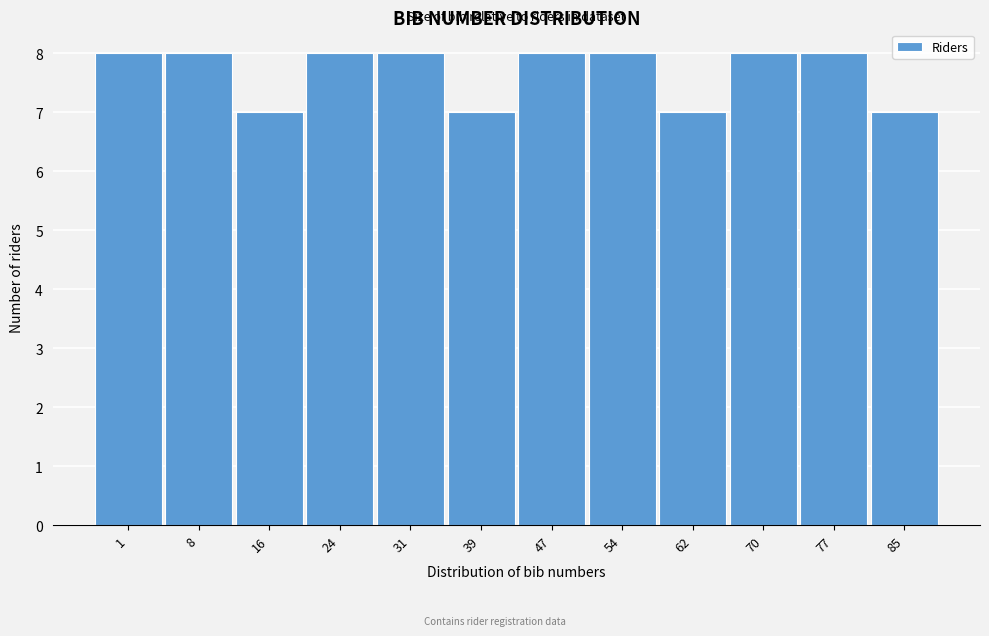

Reading left to right, transcribe all the data shown in this chart.

8	8	7	8	8	7	8	8	7	8	8	7